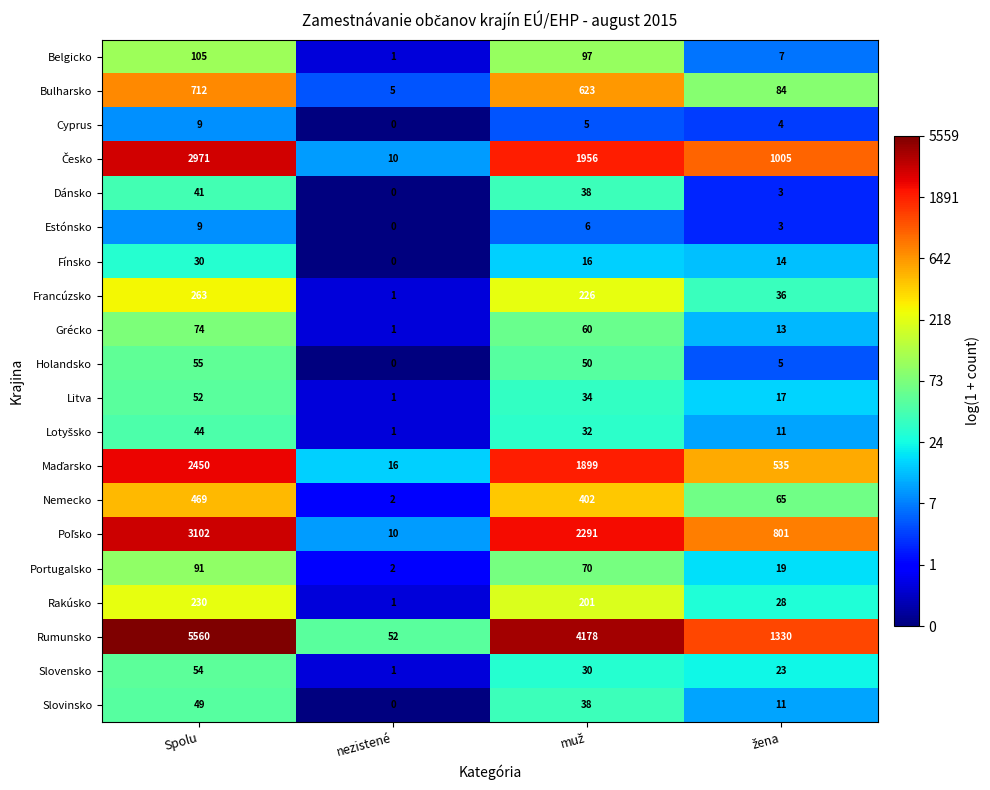

How many distinct data groups are displayed?

20